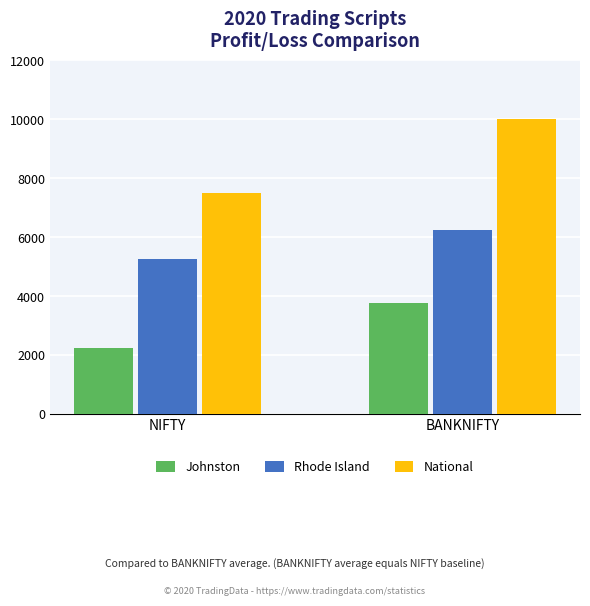

Count the number of categories in the chart.

2